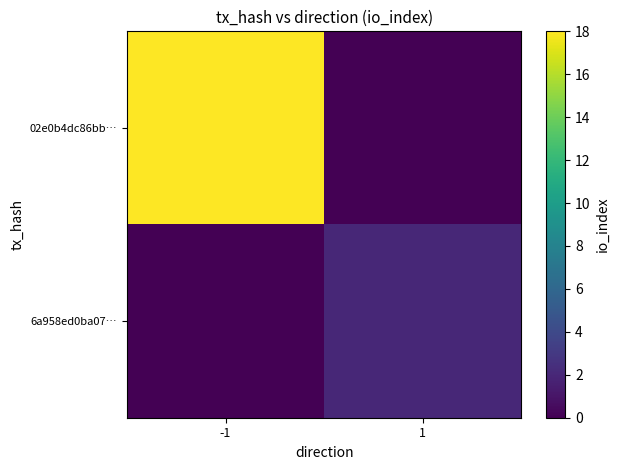

Which series has the largest range (max minus min)?

02e0b4dc86bb…